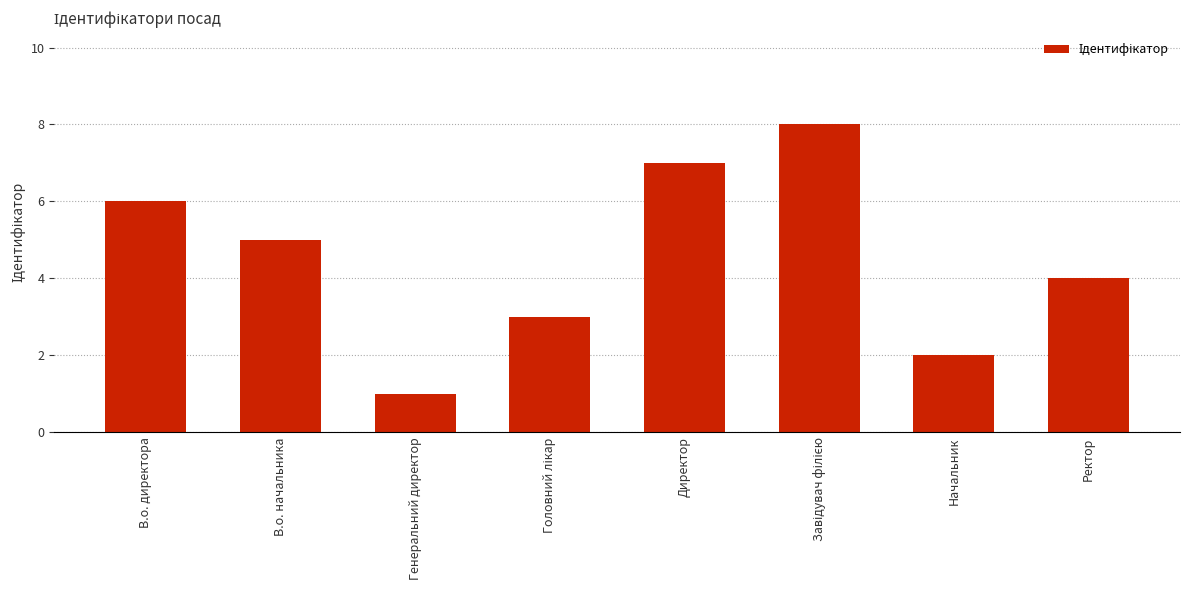

Which category has the lowest value across all series?

Генеральний директор